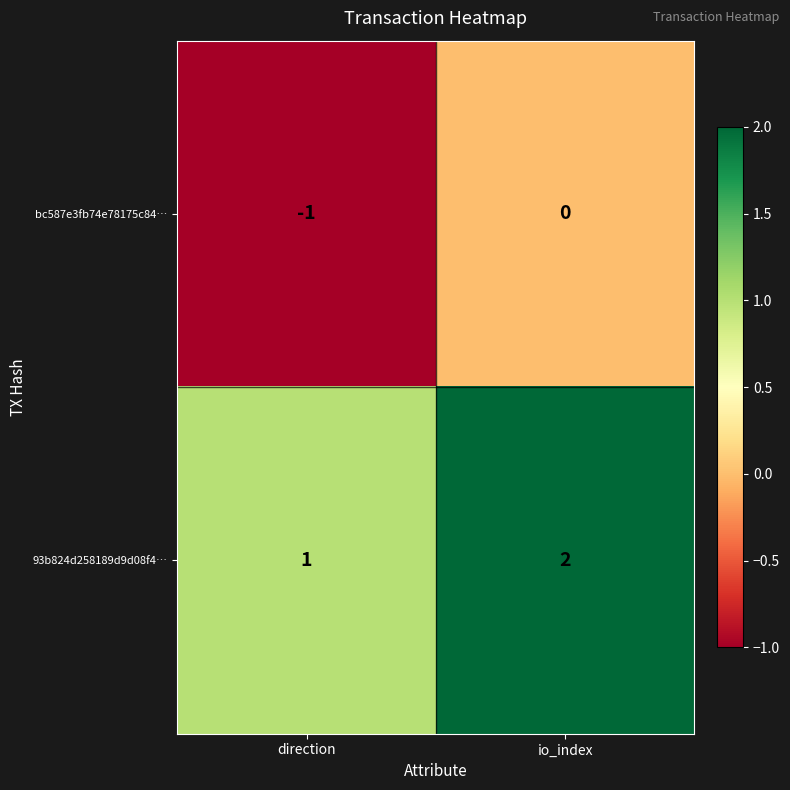

How many distinct data groups are displayed?

2